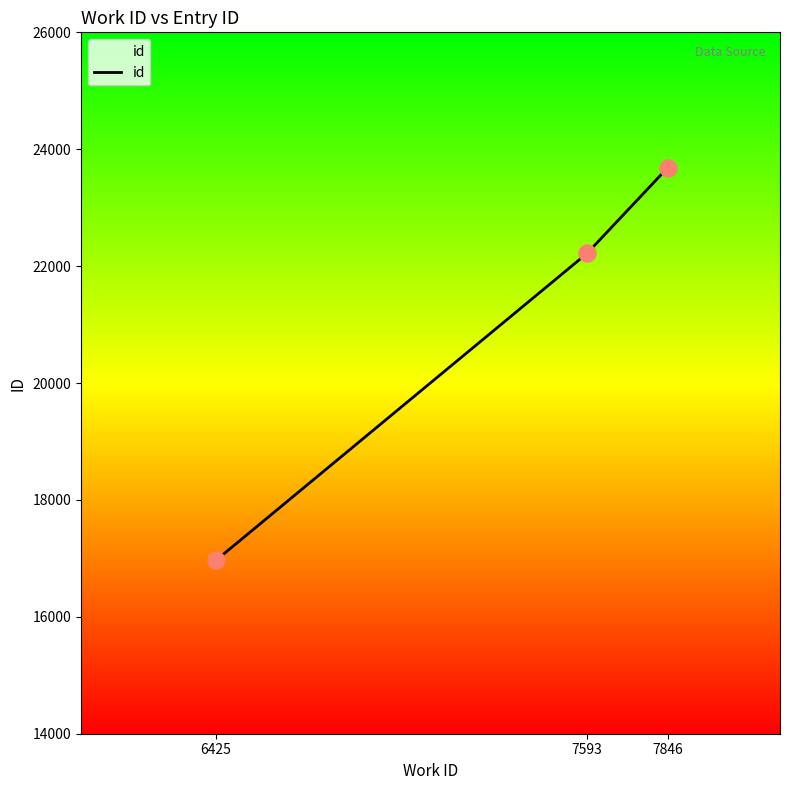

What is the change in value from 6425 to 7593?

+5253